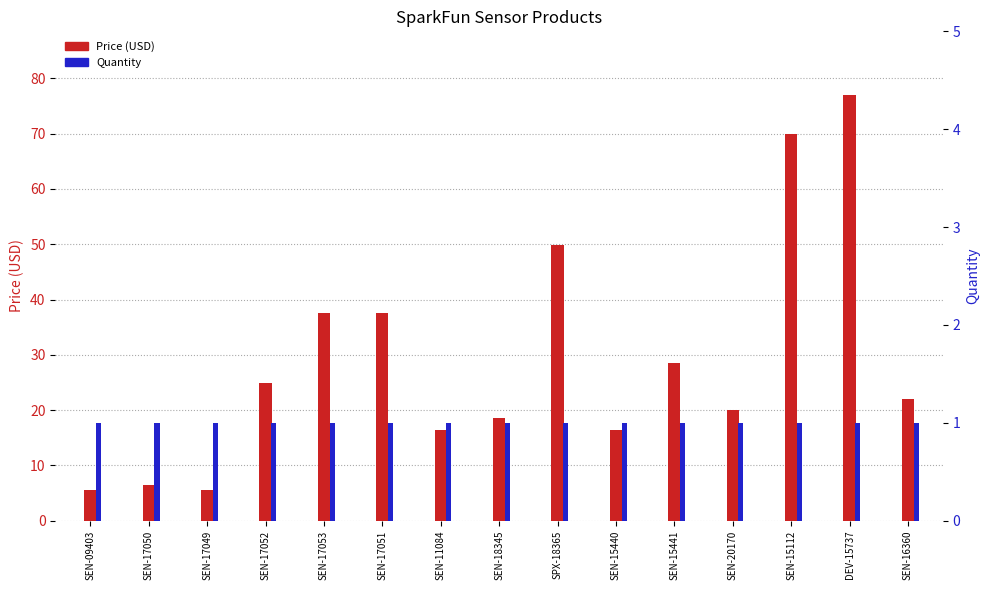

At which label does Price (USD) first exceed 21?

SEN-17052